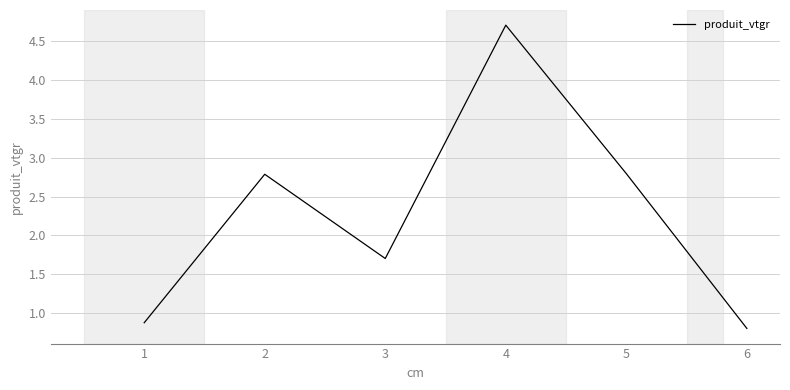

What is the difference between the second highest and minimum values?

2.0